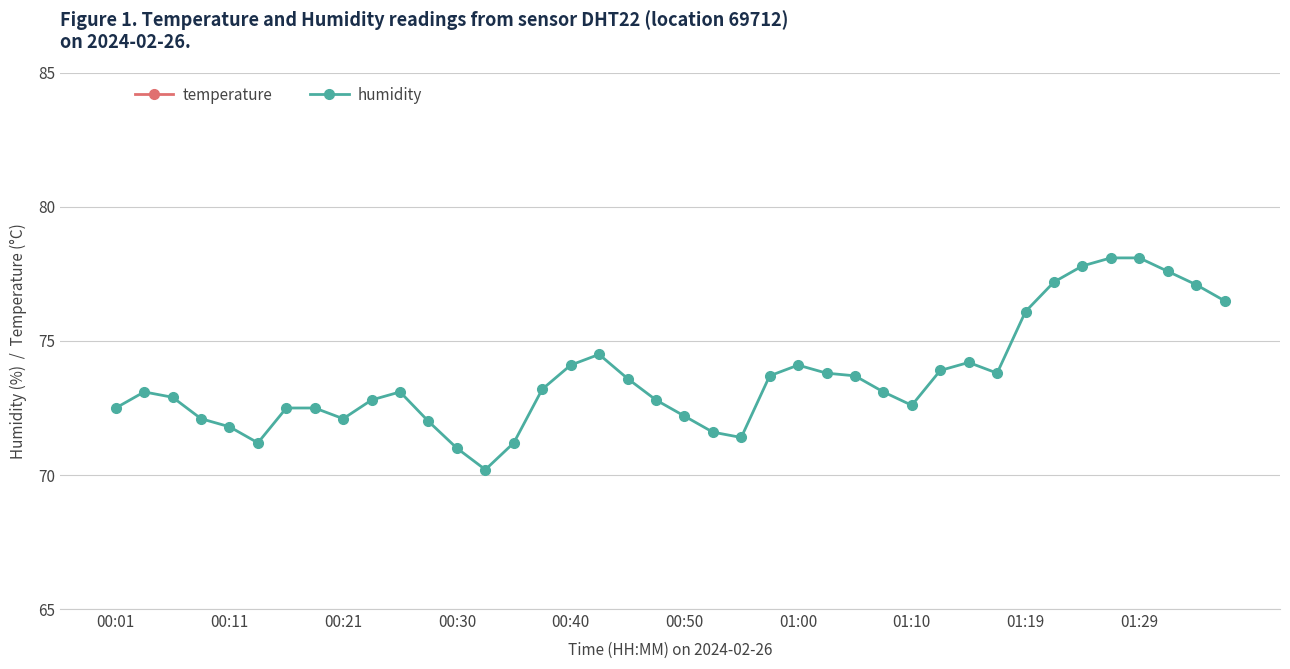

How many series are shown in this chart?

2